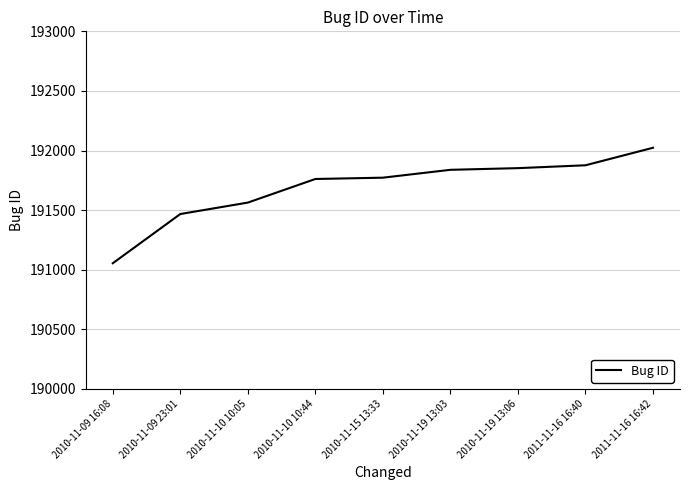

What is the sum of the values at 2010-11-19 13:03 and 2011-11-16 16:42?

383861